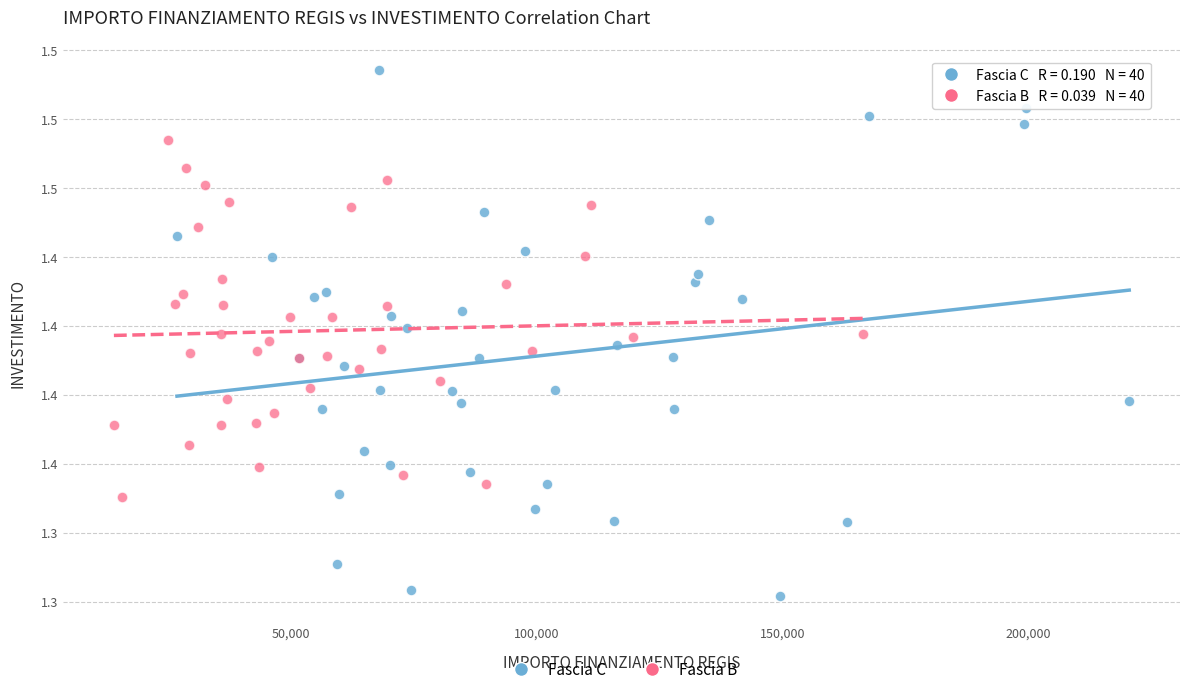

Which series has the largest Y range (max minus min)?

Fascia C